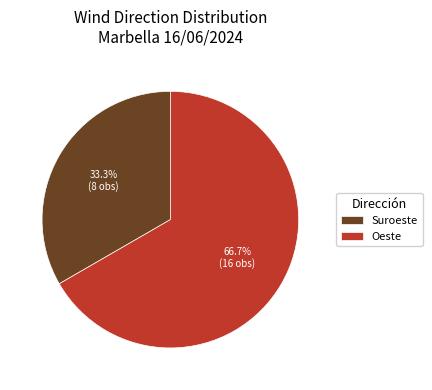

Which category has the biggest portion of the pie?

Oeste